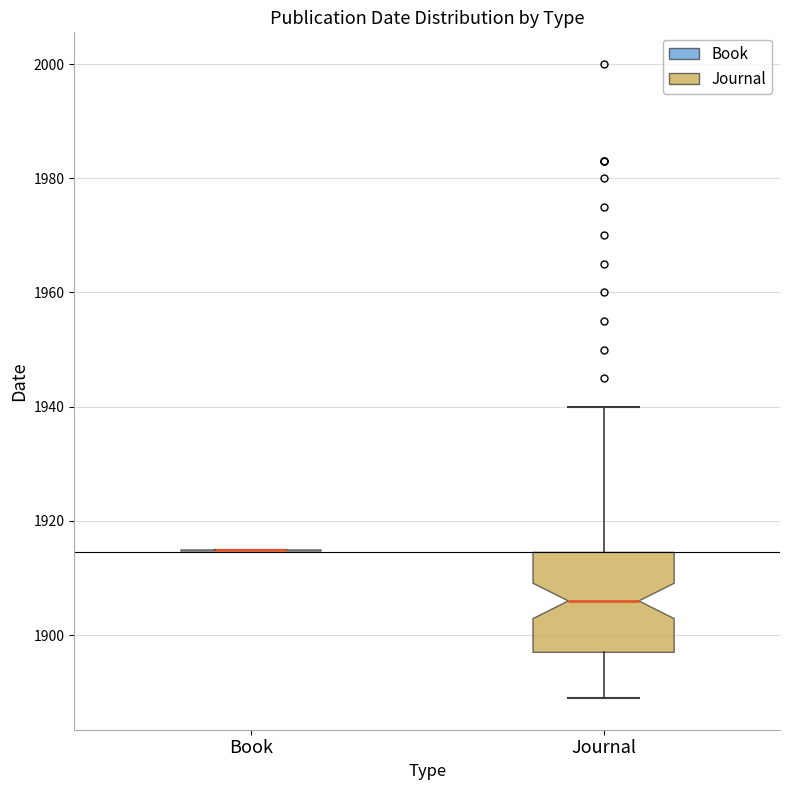

Reading left to right, transcribe this box plot: for each box, give where its median line is, the range the box spans, and where its two whiskers end, as read against the y-axis. The values are not printed on the chart, so give them approximately, as read against the axis.

Book: box collapsed to a line at 1916, whiskers 1916 to 1916
Journal: median 1906, box 1898 to 1914, whiskers 1890 to 1940